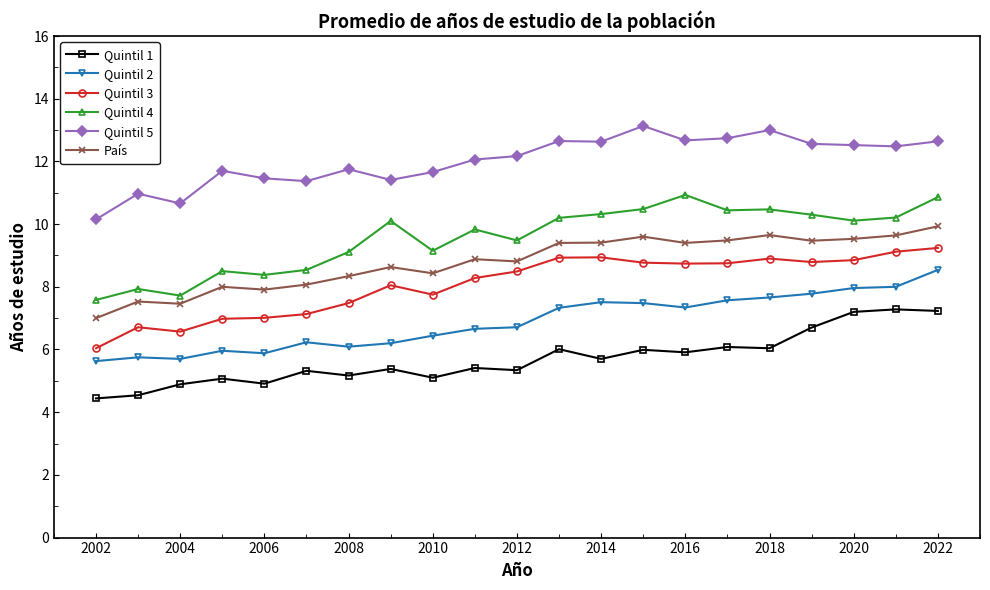

True or false: Quintil 1 and Quintil 5 cross at least once.

False